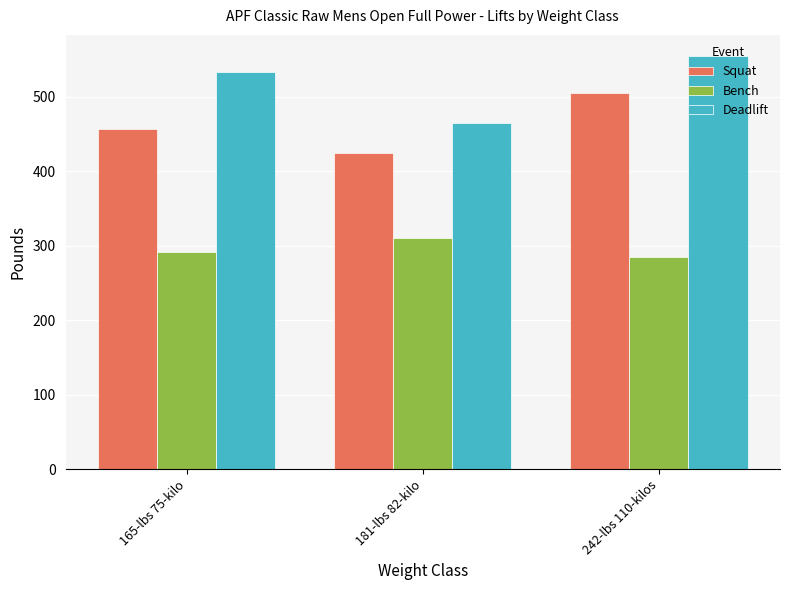

What is the greatest value displayed?

555.0